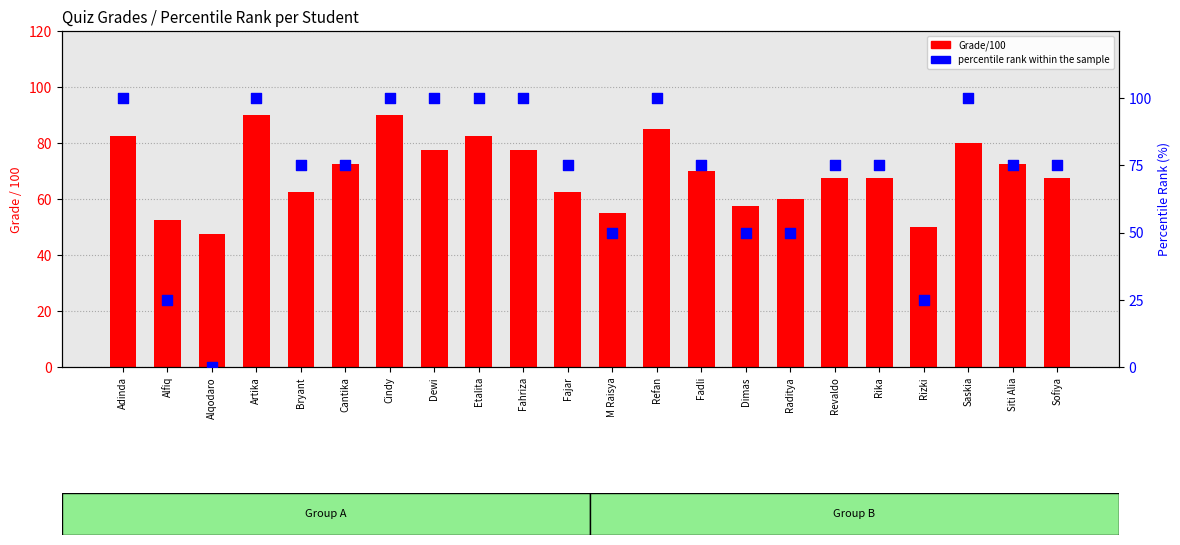

Which series has the largest Y range (max minus min)?

percentile rank within the sample